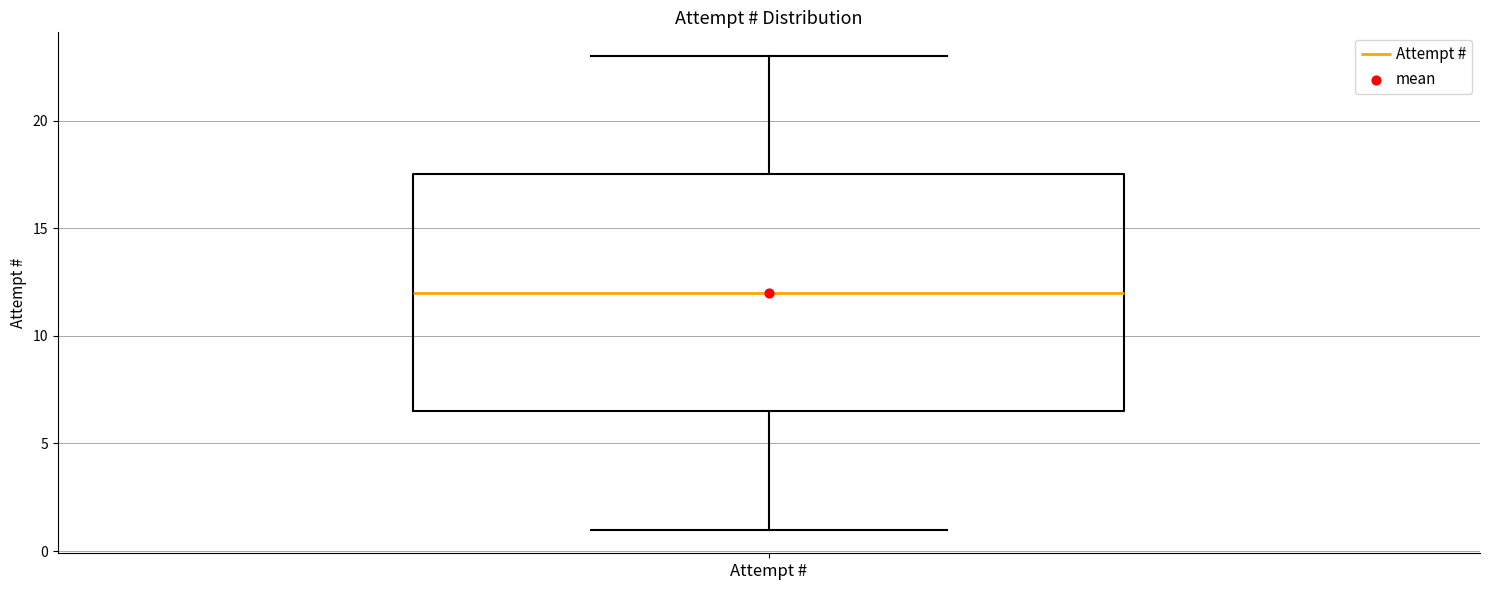

Read this box plot against the y-axis: the position of the median line, the range covered by the box, and the ends of both whiskers. The values are not printed on the chart, so give them approximately, as read against the axis.

median 12.0, box 6.5 to 17.5, whiskers 1.0 to 23.0